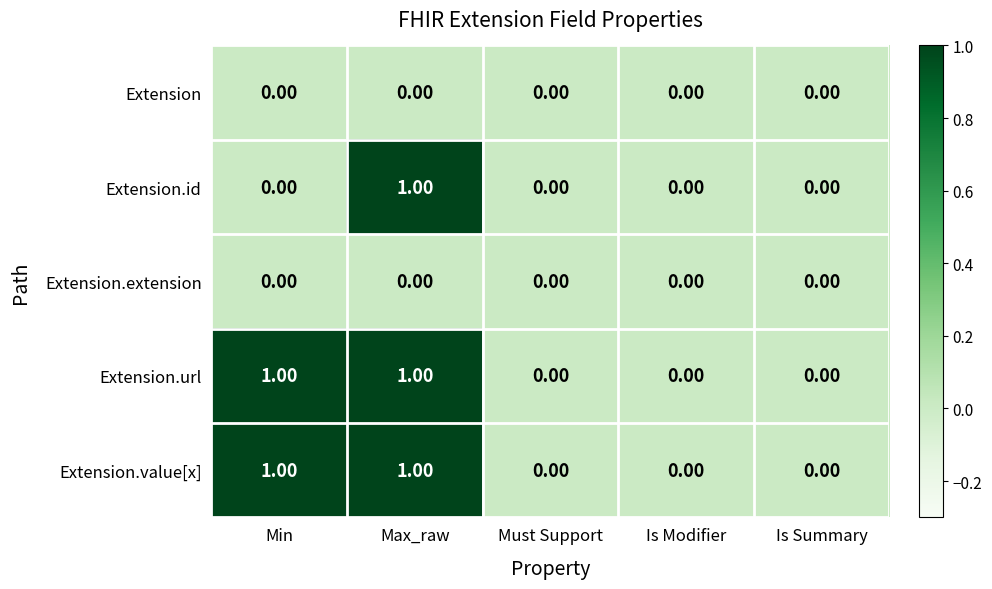

Is the value of Extension.value[x] at Max_raw greater than the value of Extension.id at Is Modifier?

Yes